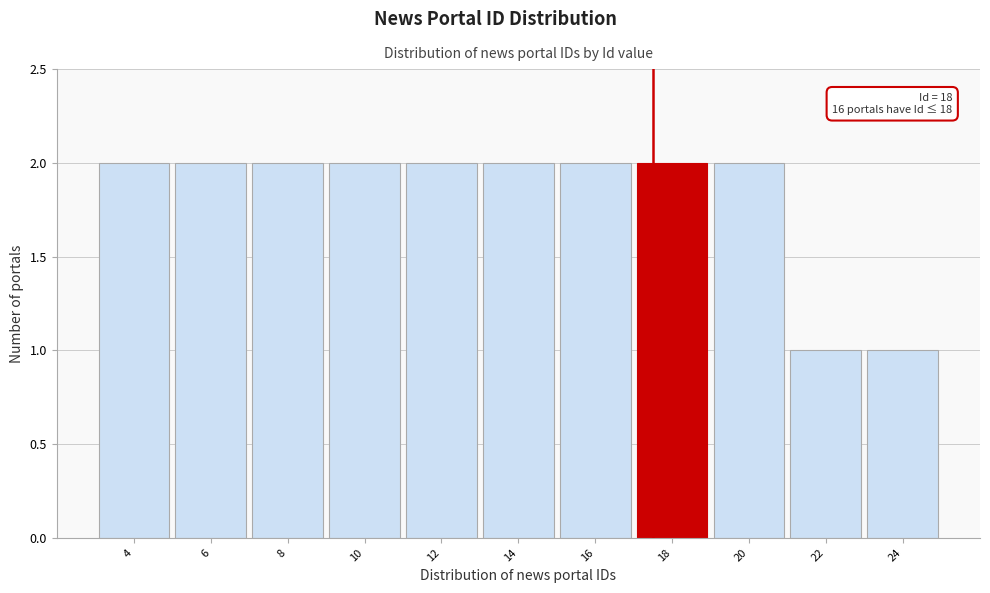

Reading left to right, what are all the values shown in this chart?

4=2	6=2	8=2	10=2	12=2	14=2	16=2	18=2	20=2	22=1	24=1